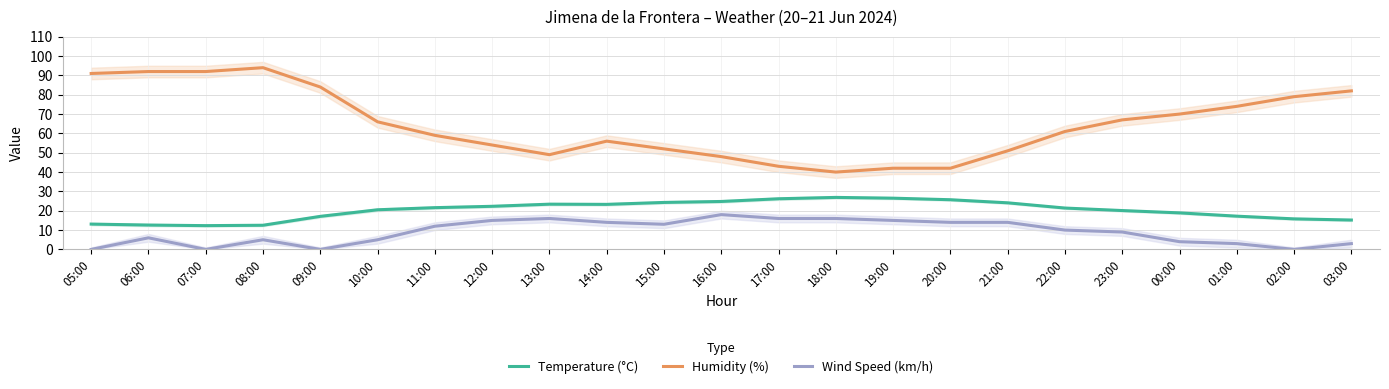

How many interior local valleys does the Wind Speed (km/h) series have?

4